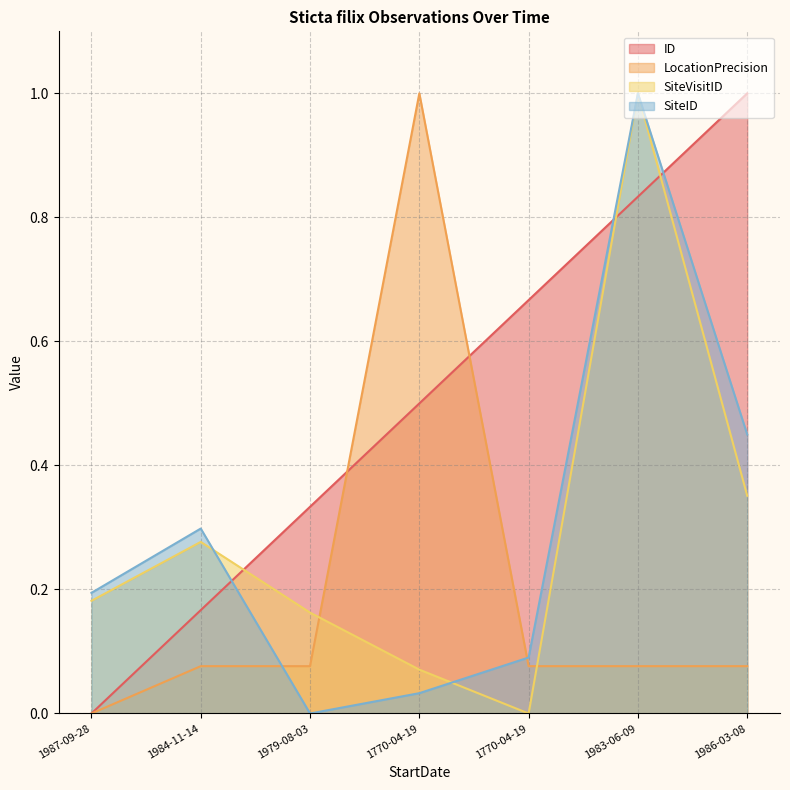

Where is the first local maximum for SiteVisitID?

1984-11-14